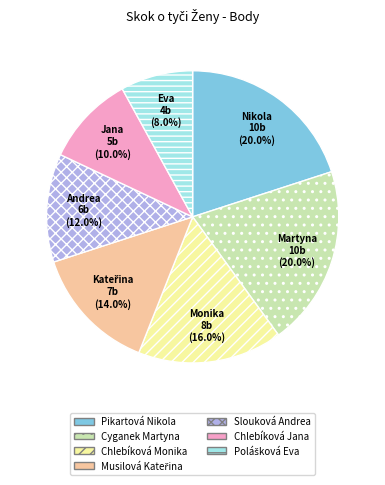

How many segments does this pie chart have?

7